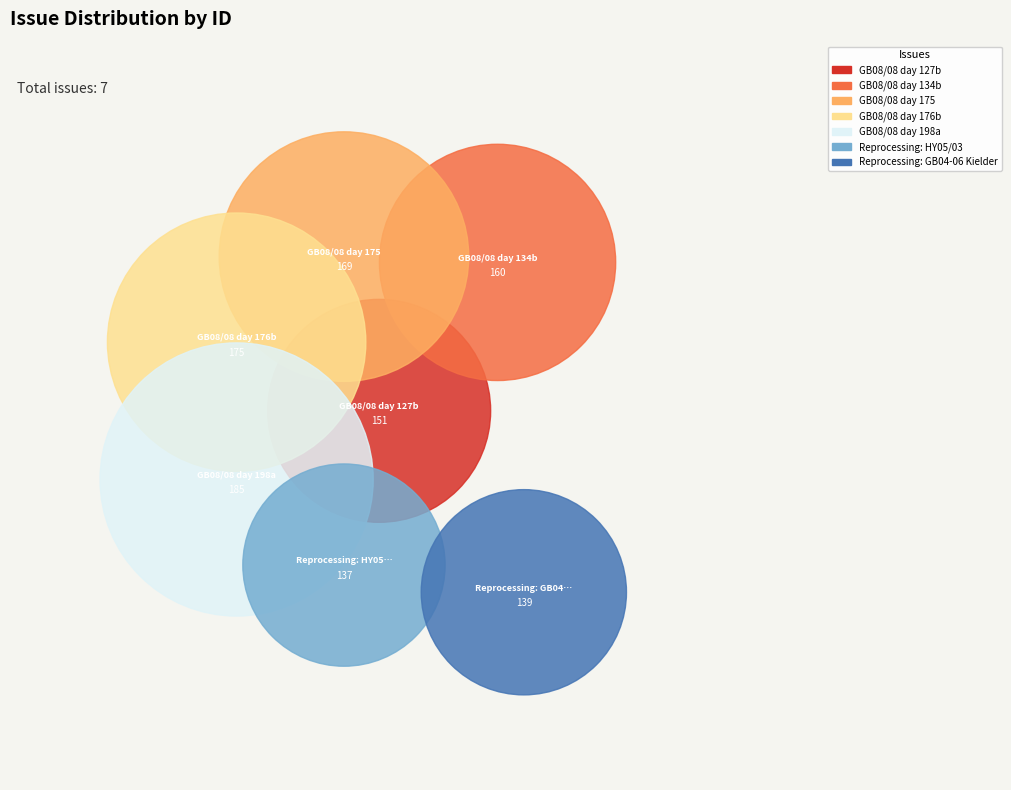

The GB08/08 day 198a slice represents 17% of the pie. True or false?

True